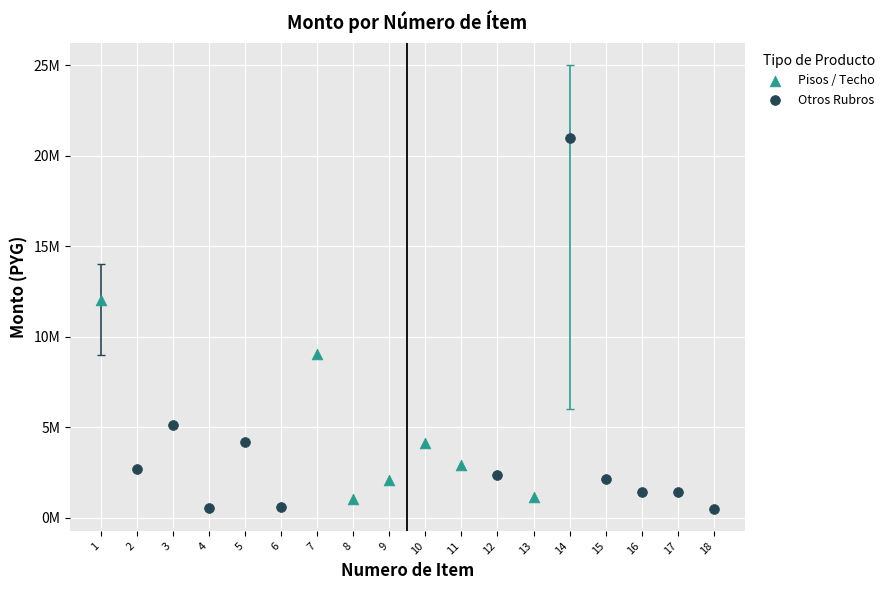

What are all the series names shown in the legend?

Pisos / Techo, Otros Rubros